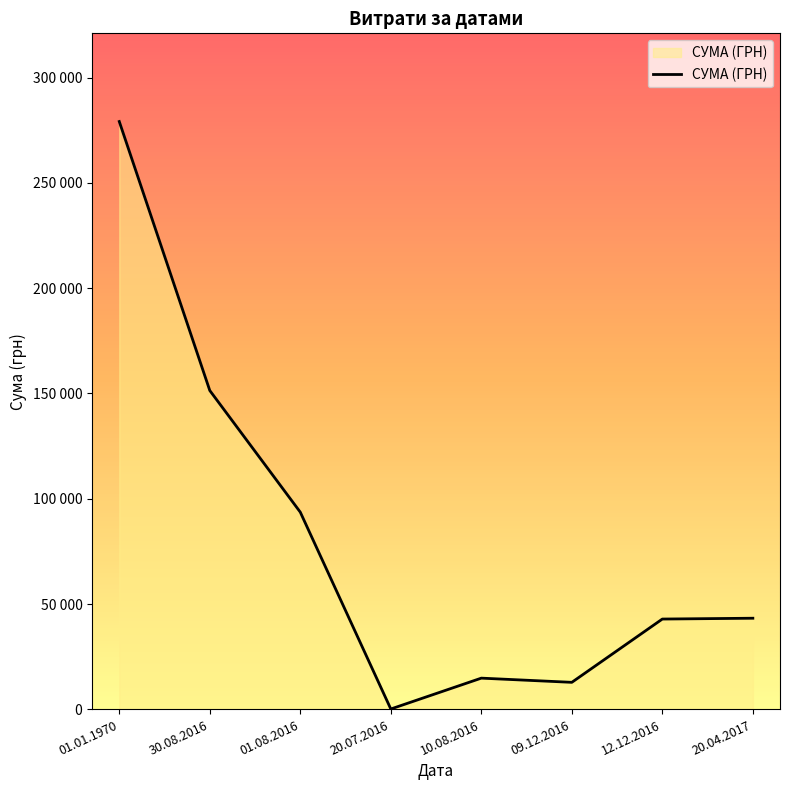

Does the chart display data point markers on the line(s)?

No